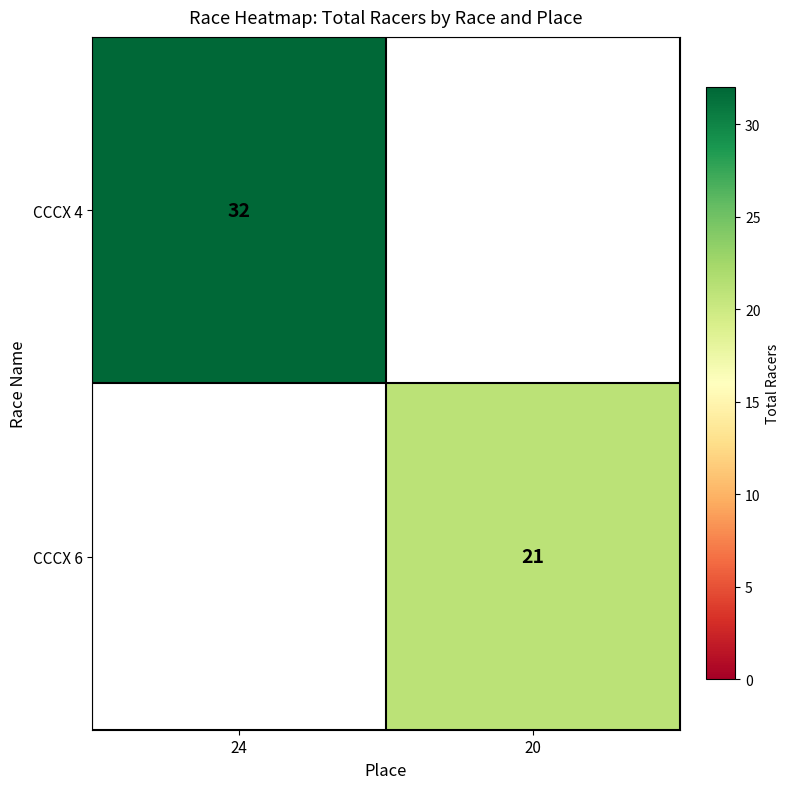

The value of CCCX 4 at 24 is 51. True or false?

False